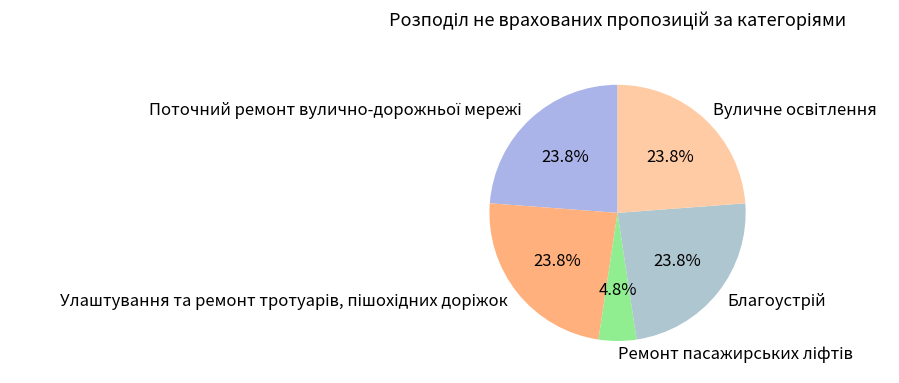

Does any single category account for the majority?

No